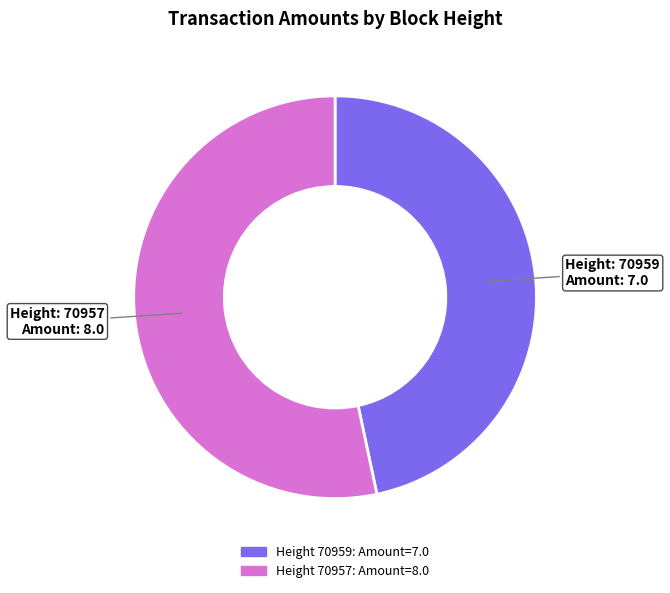

Is there any slice that represents more than half of the pie?

Yes